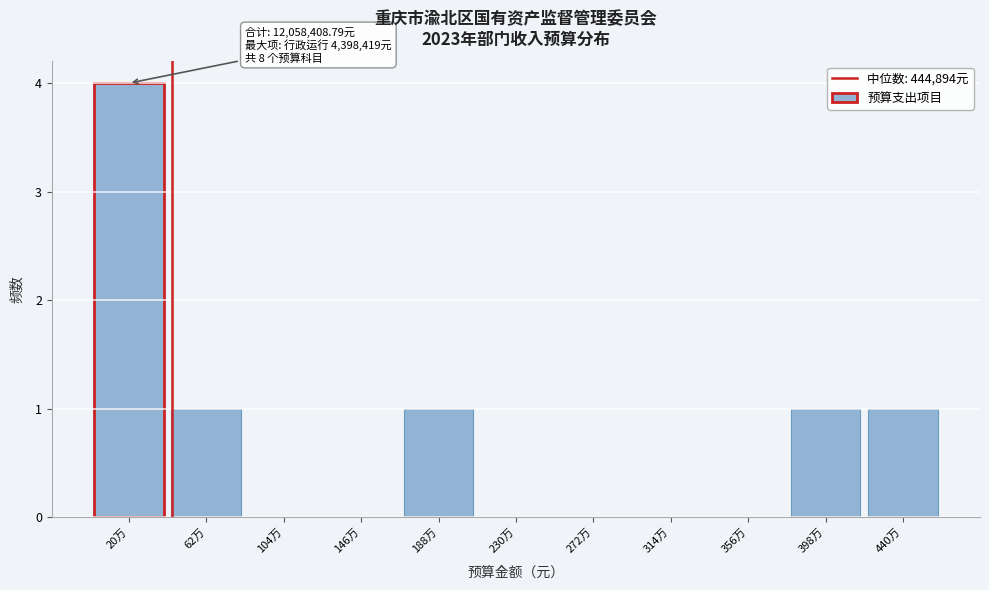

Reading left to right, transcribe all the data shown in this chart.

20万=4	62万=1	104万=0	146万=0	188万=1	230万=0	272万=0	314万=0	356万=0	398万=1	440万=1